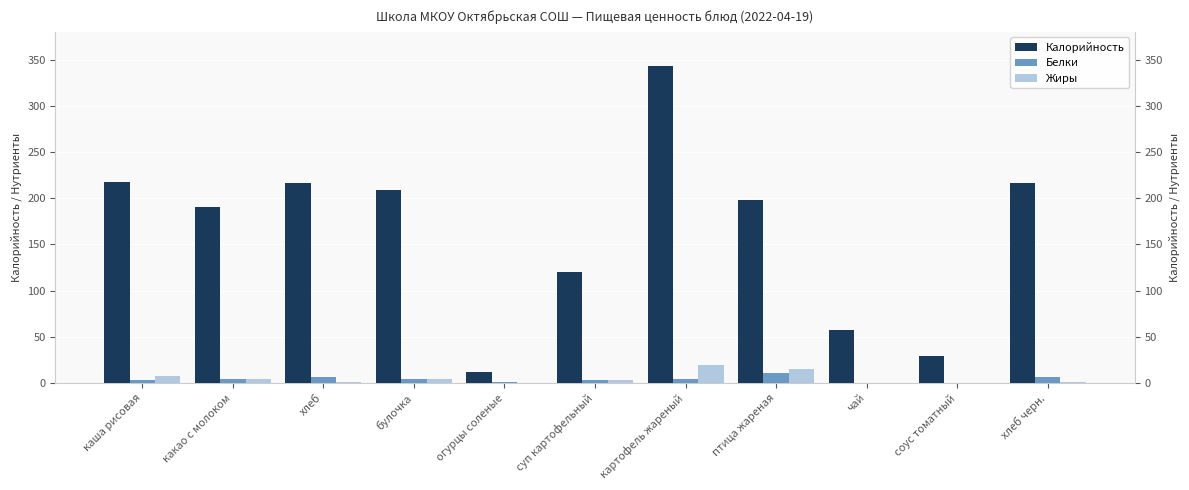

Which category has the highest value across all series?

картофель жареный